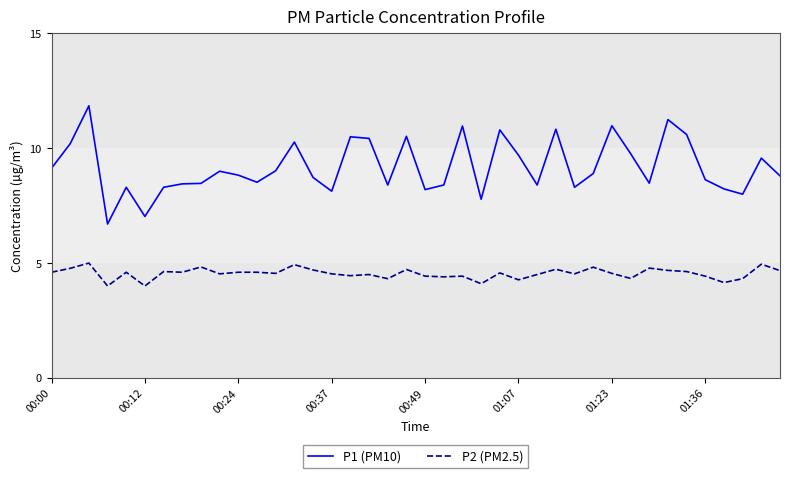

What are all the series names shown in the legend?

P1 (PM10), P2 (PM2.5)